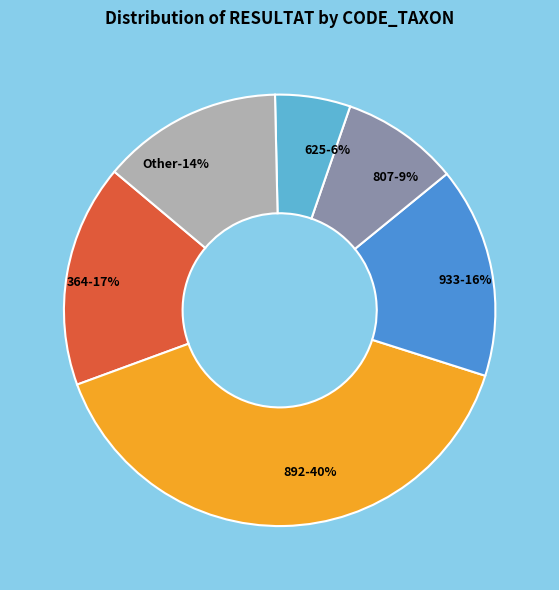

What portion of the pie excludes 807?

91.2%